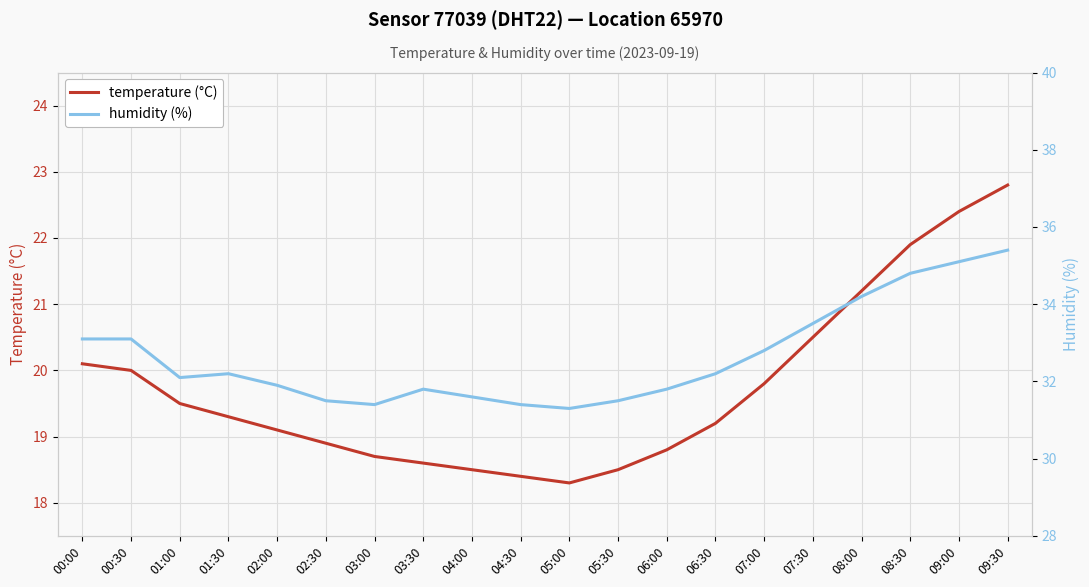

What is the difference between the maximum and minimum values in the humidity (%) series?

4.1